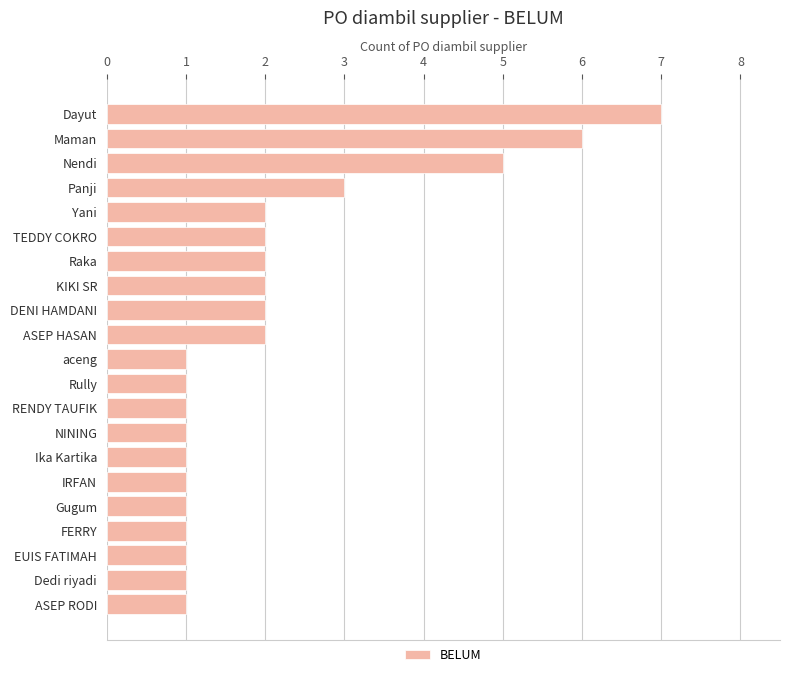

At which category does the chart reach its peak across all series?

Dayut